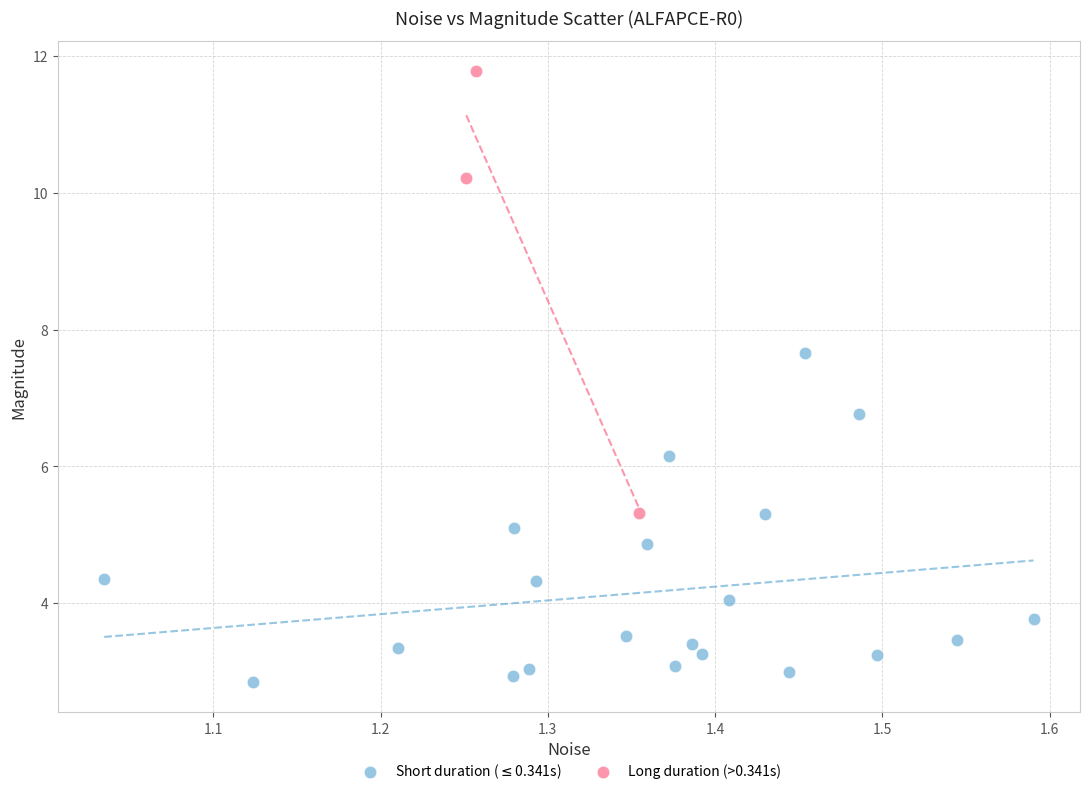

Which series contains the lowest Y value?

Short duration ($\leq$0.341s)